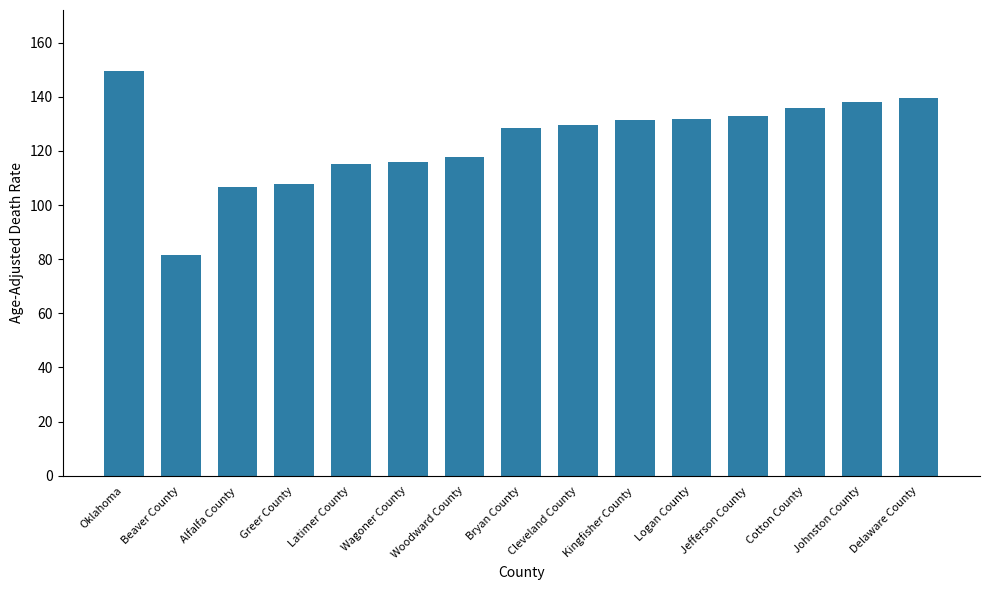

What is the difference between the values at Jefferson County and Alfalfa County?

26.1